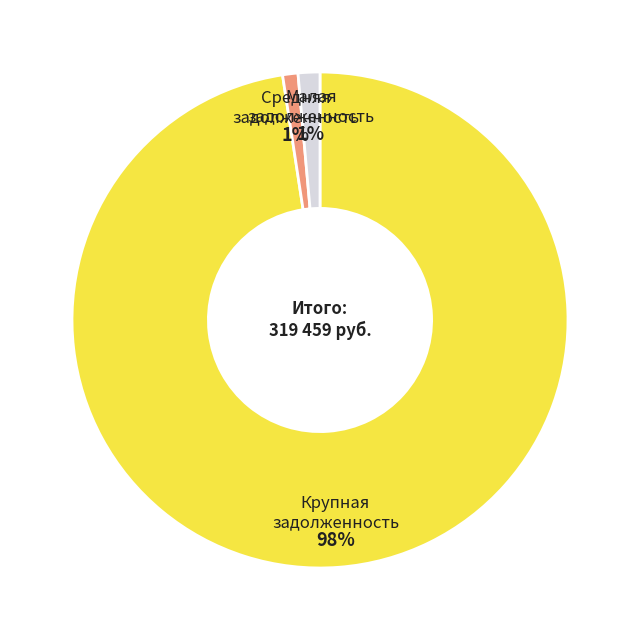

Is there a majority slice in this chart?

Yes